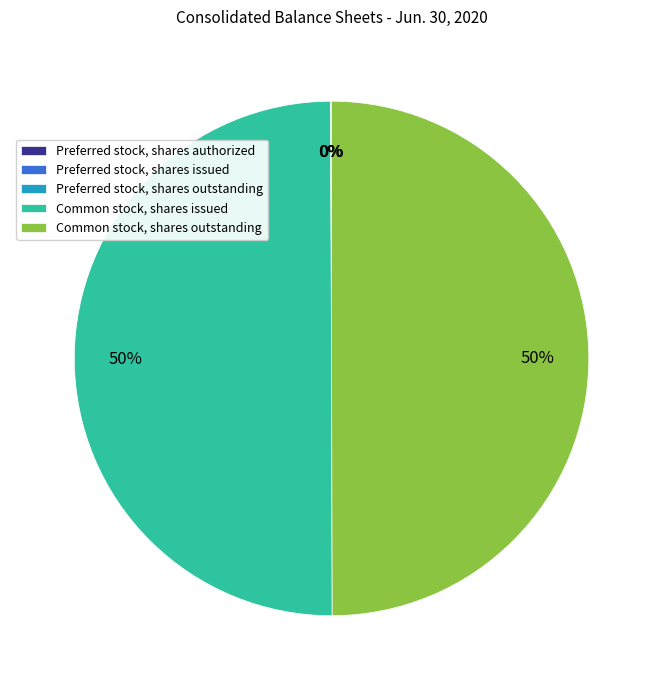

To the nearest percent, what is the average slice percentage?

20%